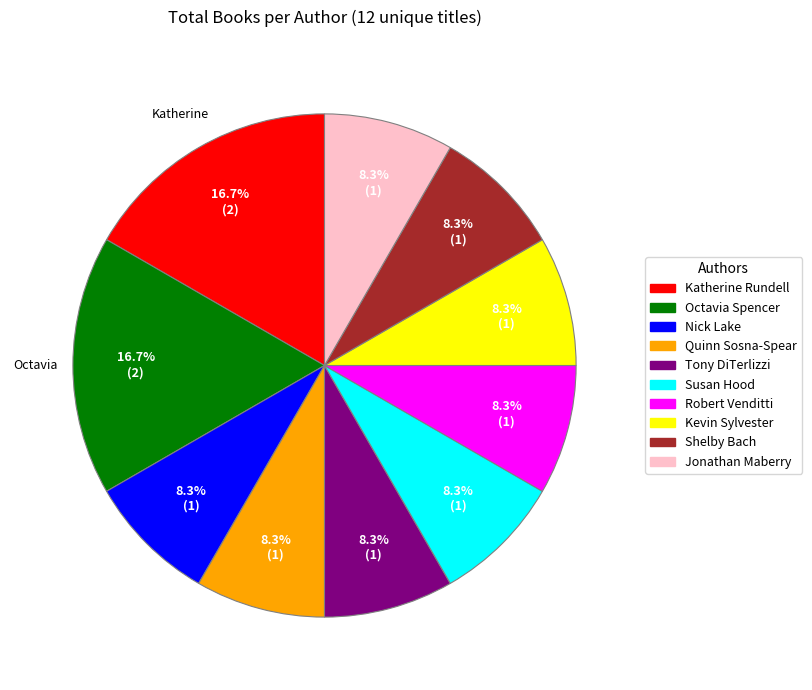

Does any single category account for the majority?

No